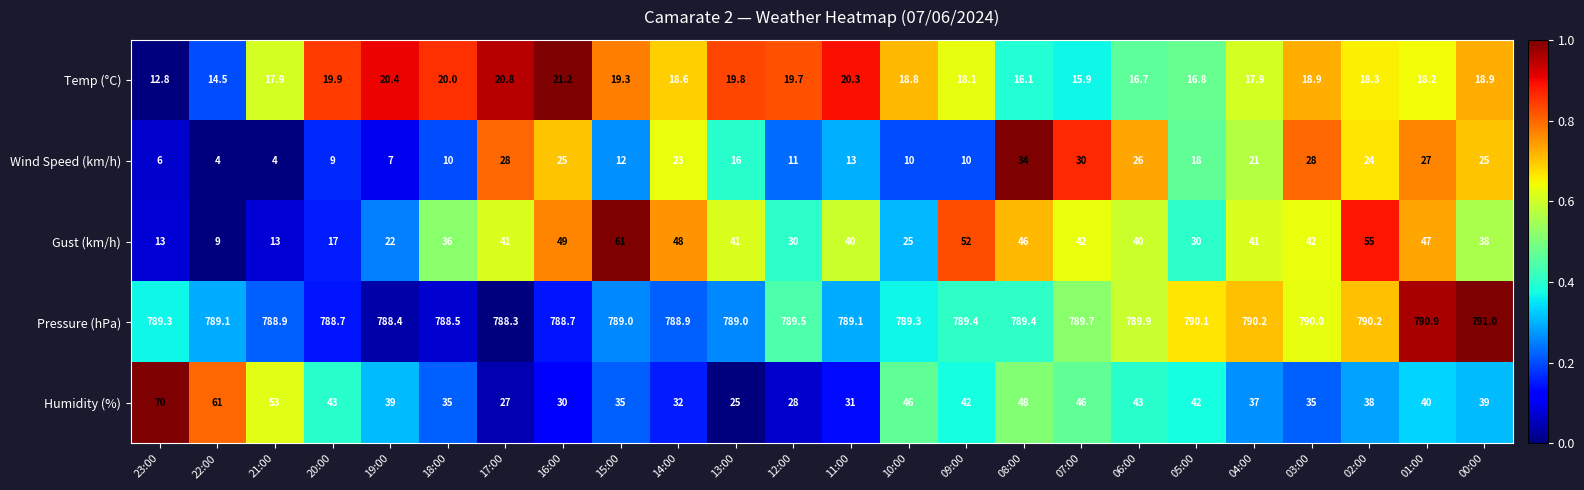

Which series has the largest total across all categories?

Pressure (hPa)